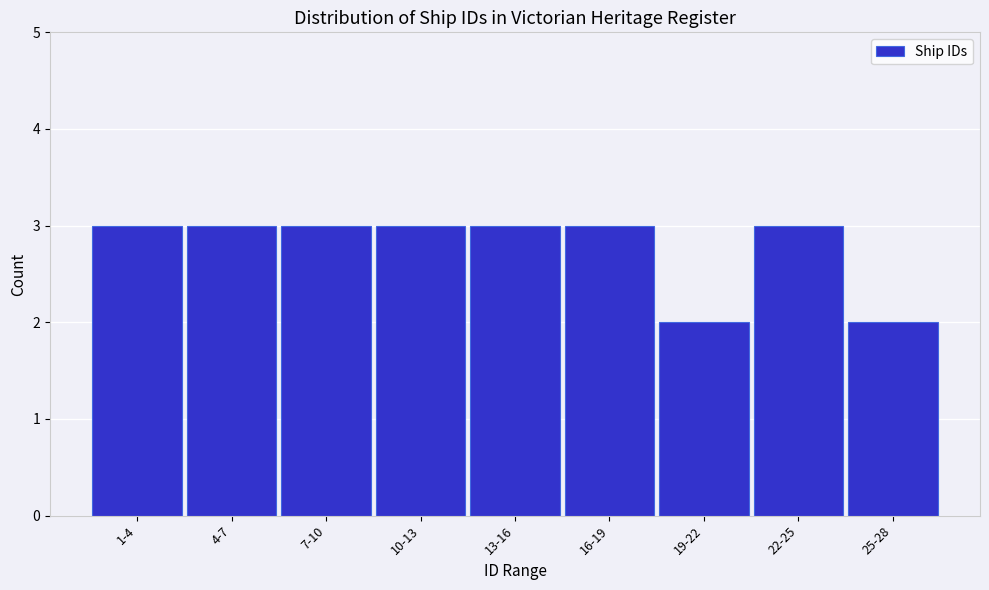

Reading right to left, extract all data points from this chart.

25-28=2	22-25=3	19-22=2	16-19=3	13-16=3	10-13=3	7-10=3	4-7=3	1-4=3